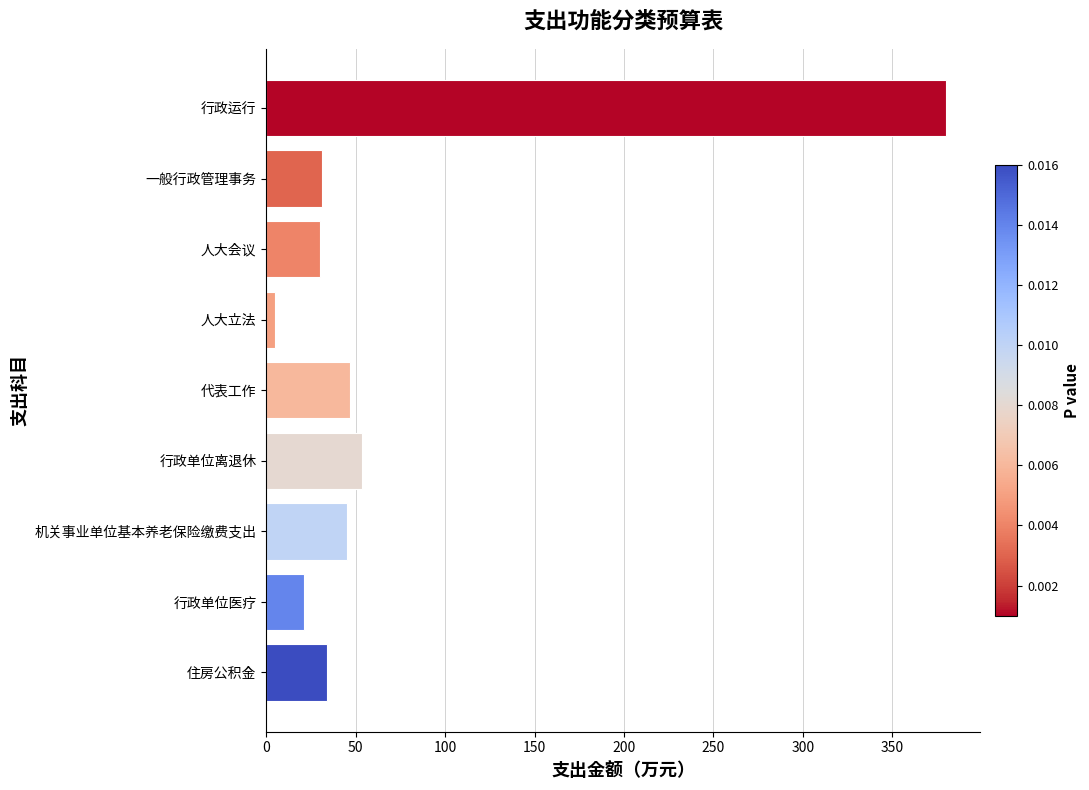

How many bars are there in total?

9